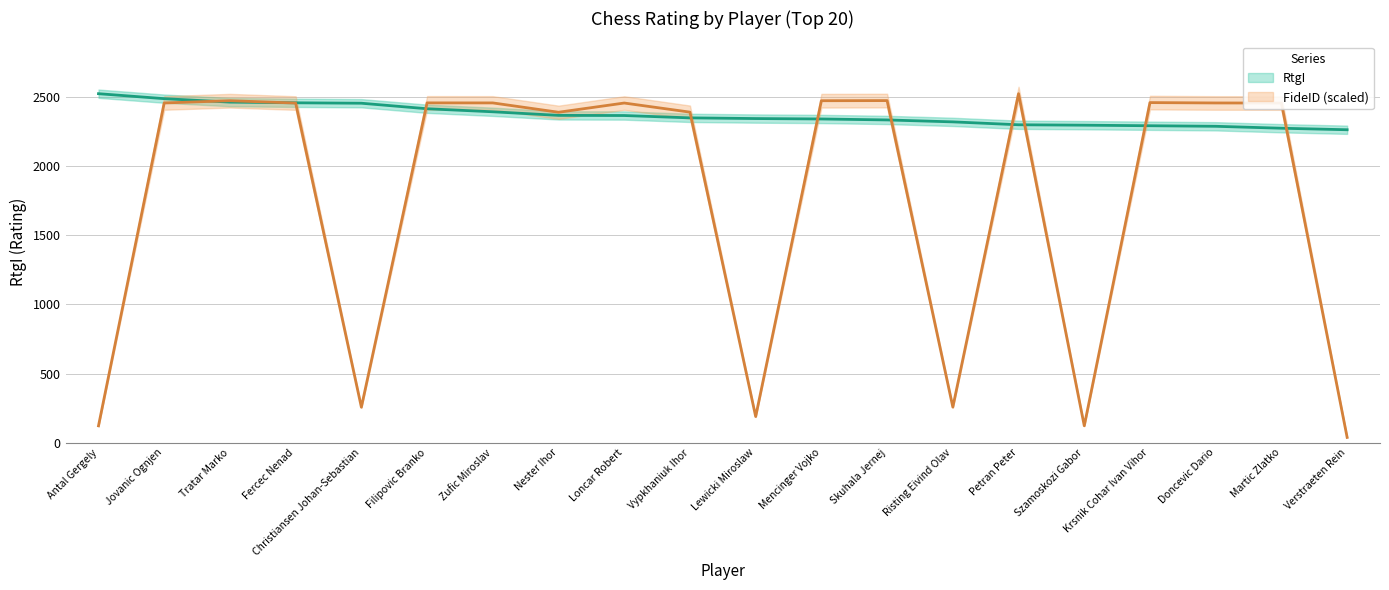

True or false: RtgI has more than 2 points higher than both neighbors.

False